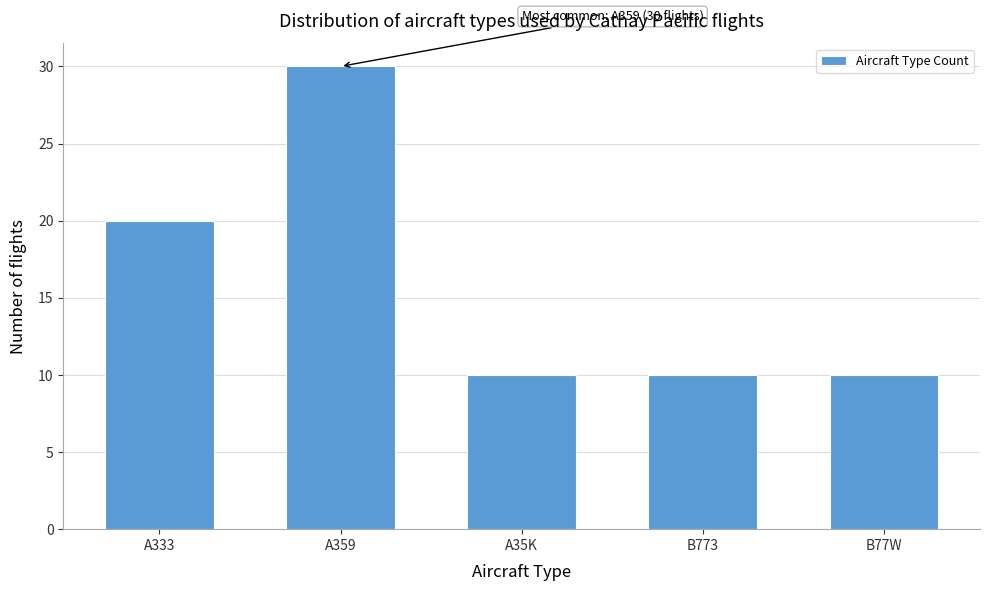

Reading right to left, extract all data points from this chart.

10	10	10	30	20